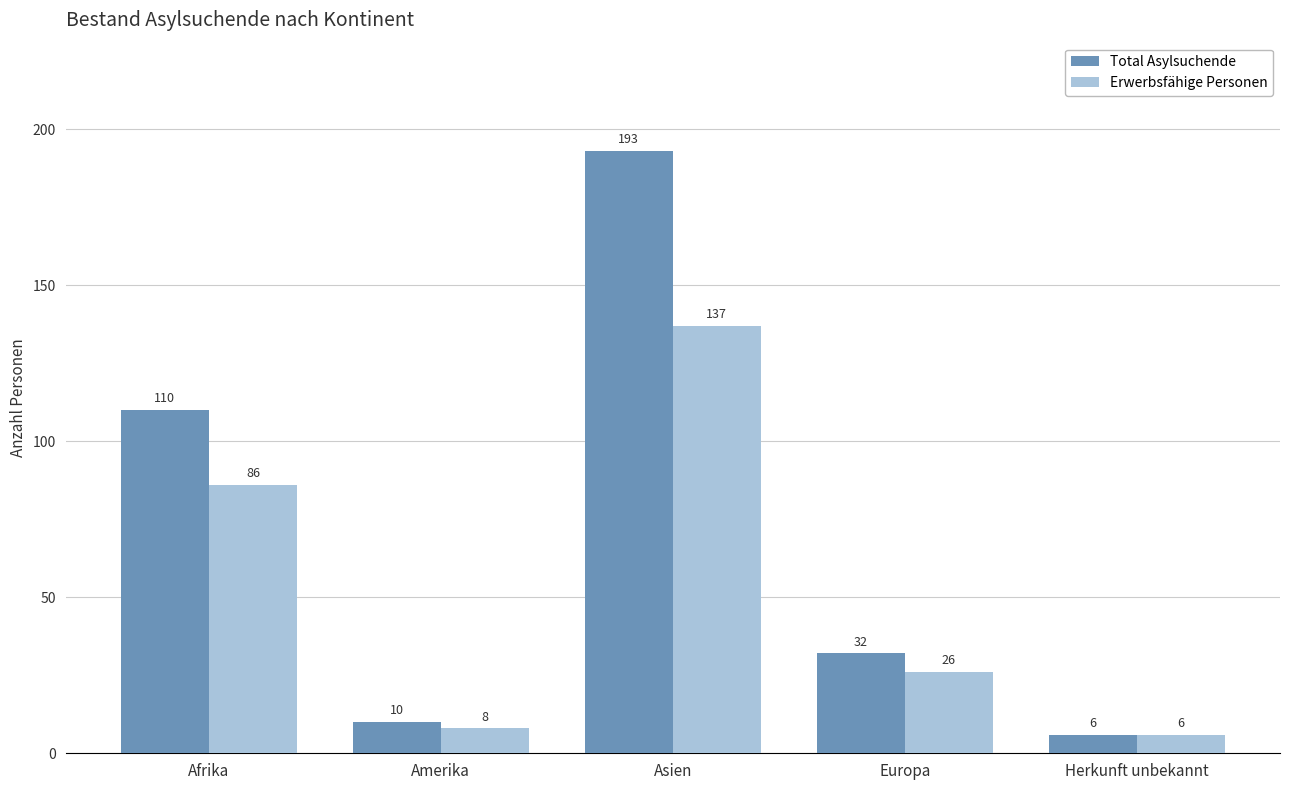

What is the difference between the second highest and second lowest values in the Total Asylsuchende series?

100